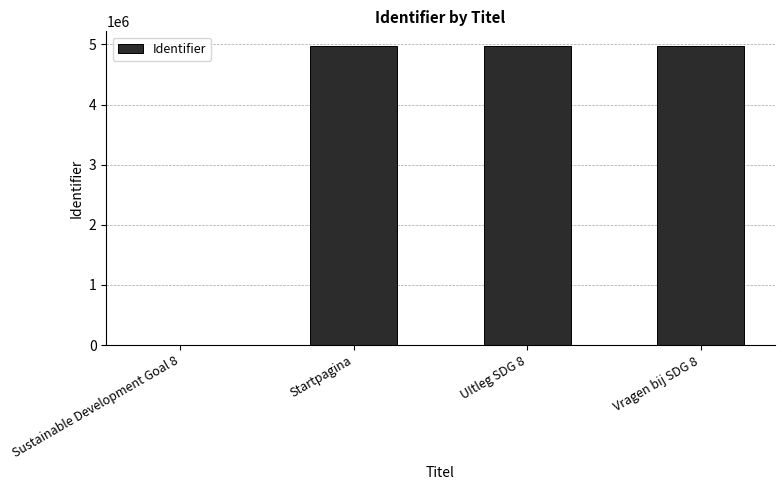

How many categories are shown in the chart?

4